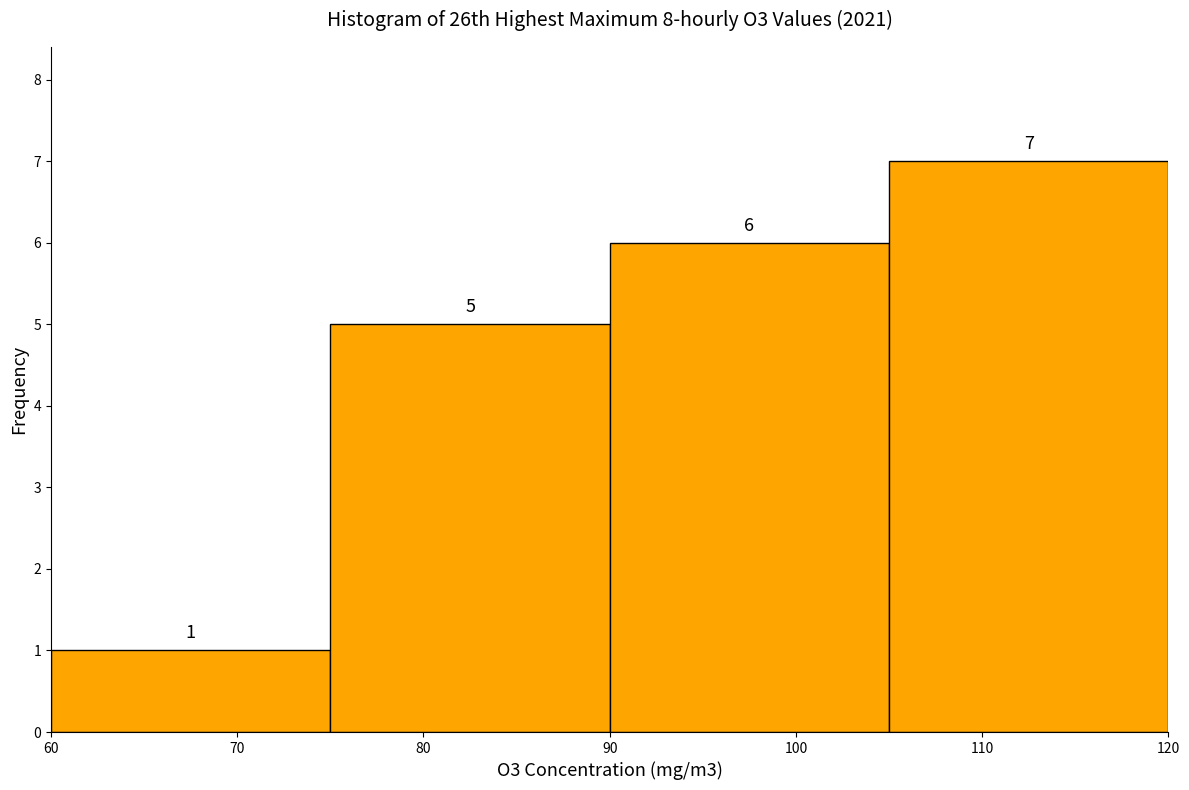

Which range on the x-axis has the tallest bar?

105 to 120